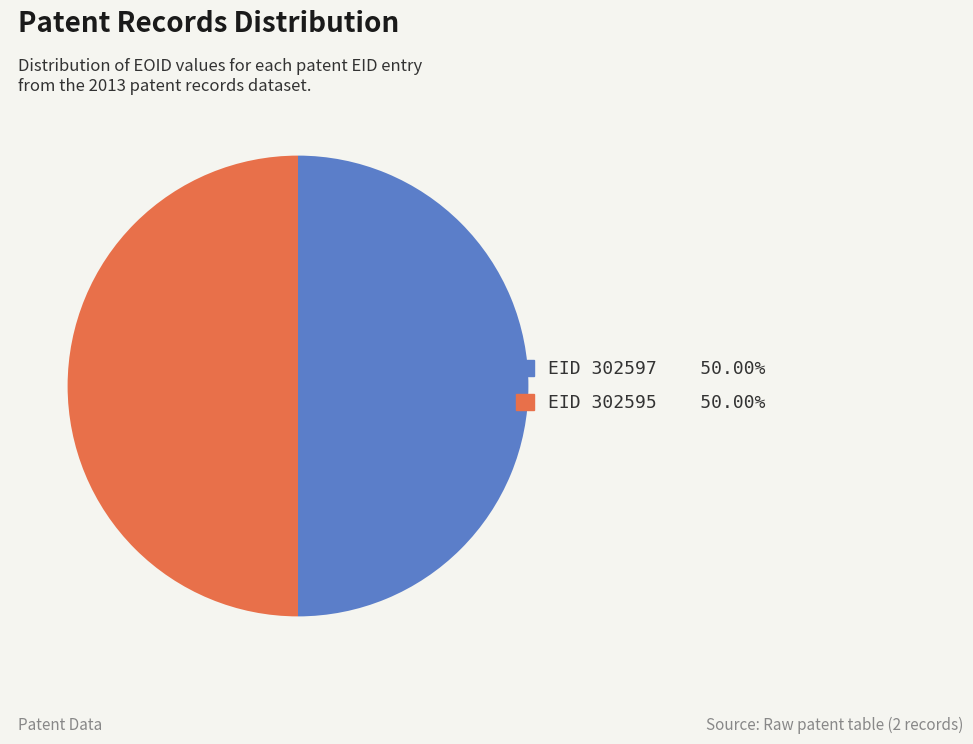

How many slices are in this pie chart?

2